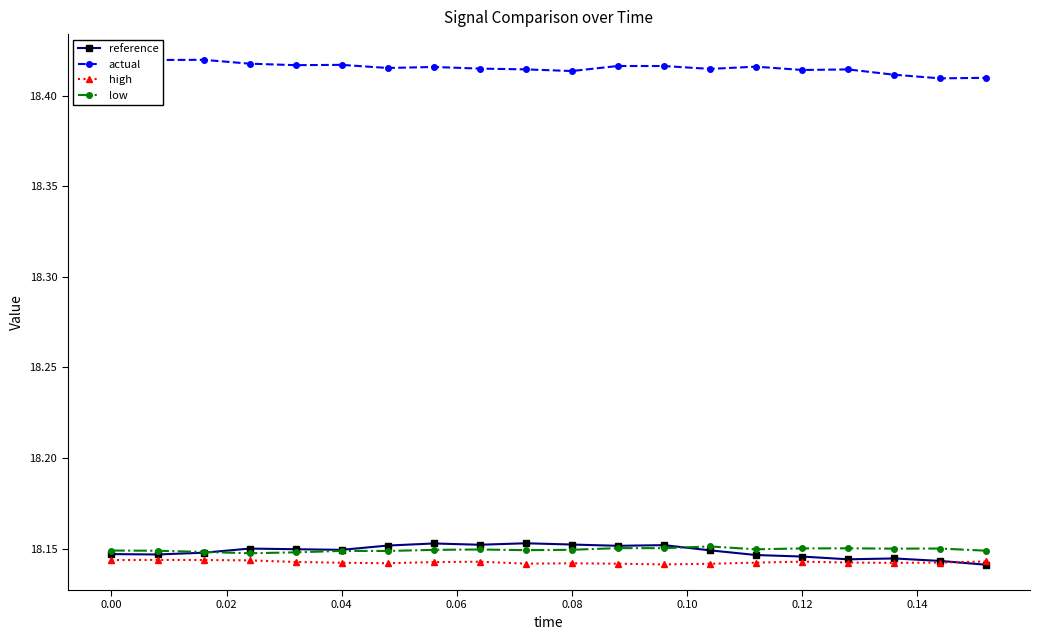

True or false: low has more than 0 points higher than both neighbors.

True